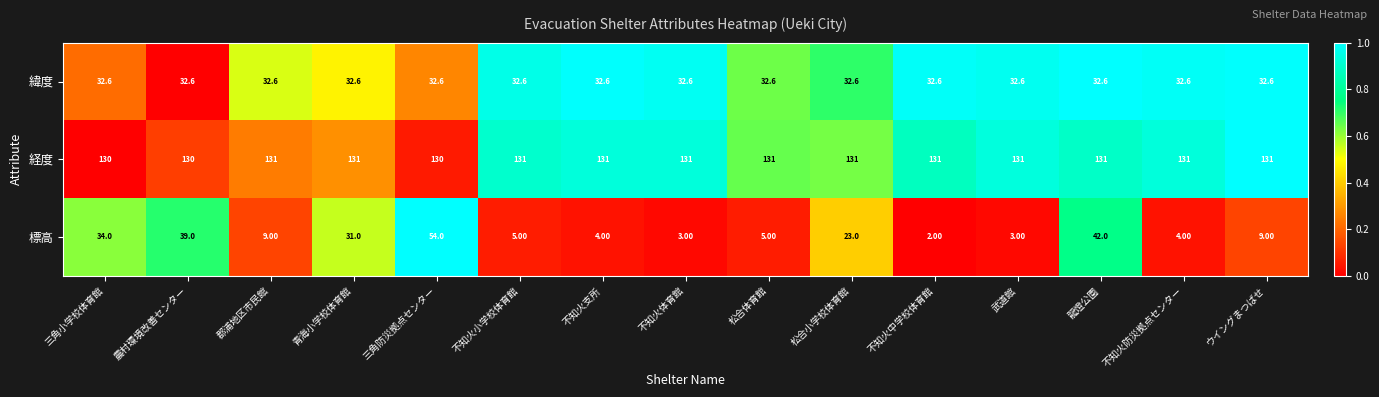

Which series has the largest range (max minus min)?

標高